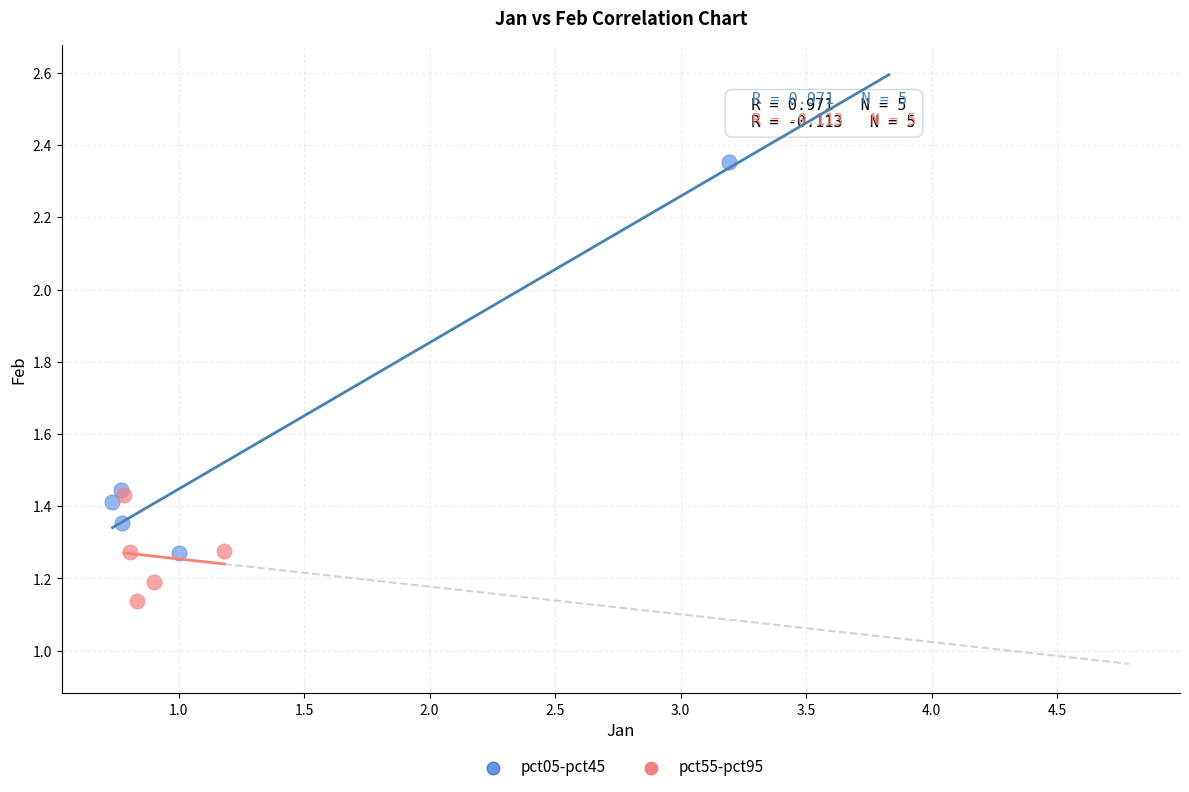

Which series contains the highest Y value?

pct05-pct45